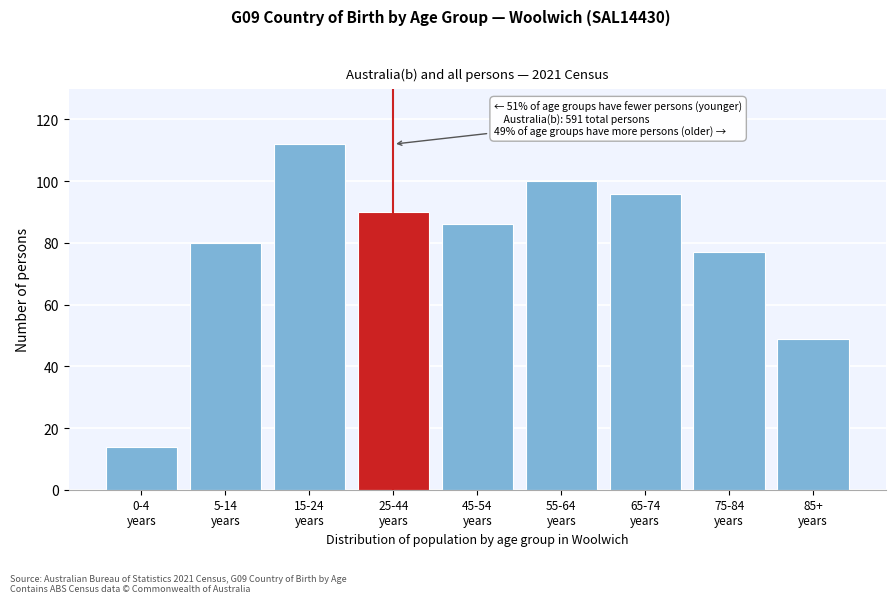

Reading right to left, list all the values displayed in this chart.

49	77	96	100	86	90	112	80	14